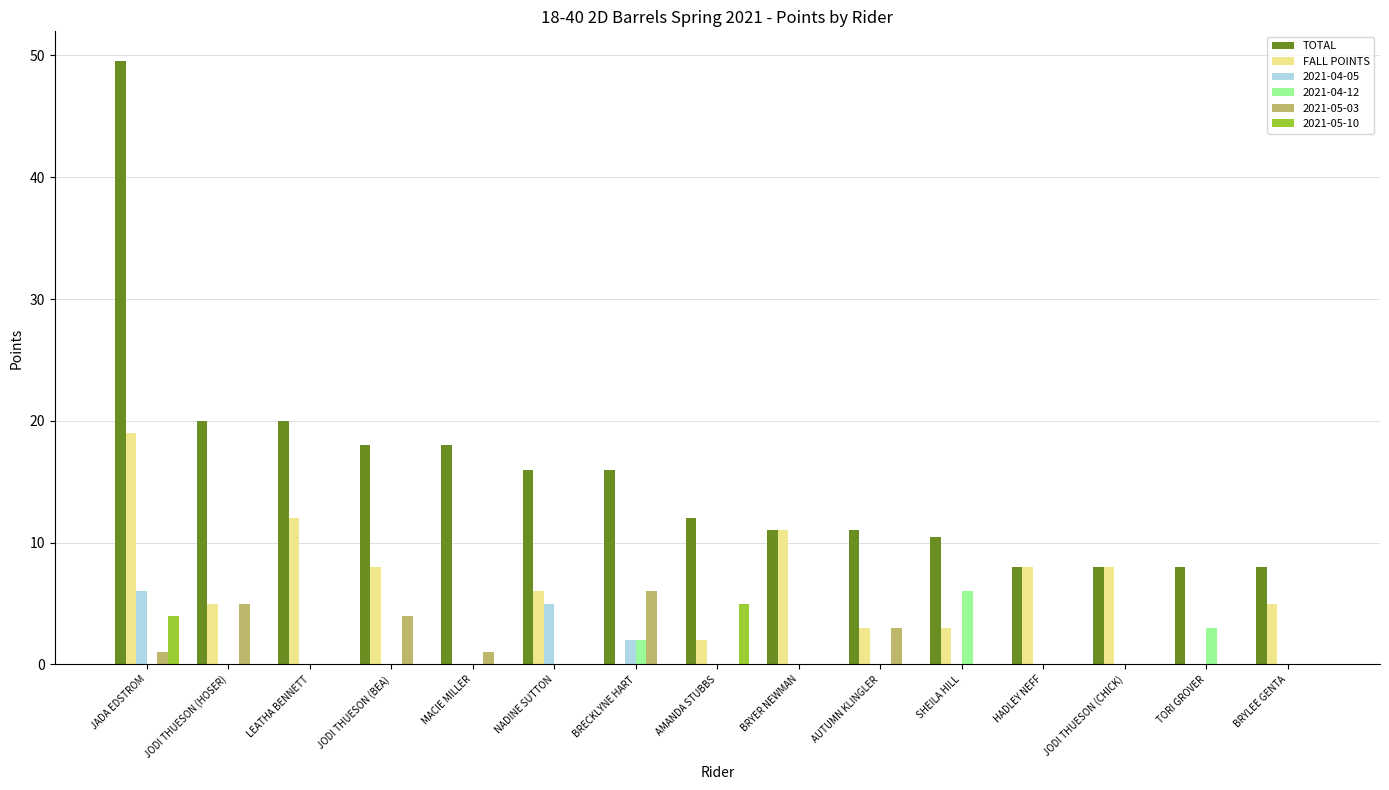

Are the bars horizontal?

No